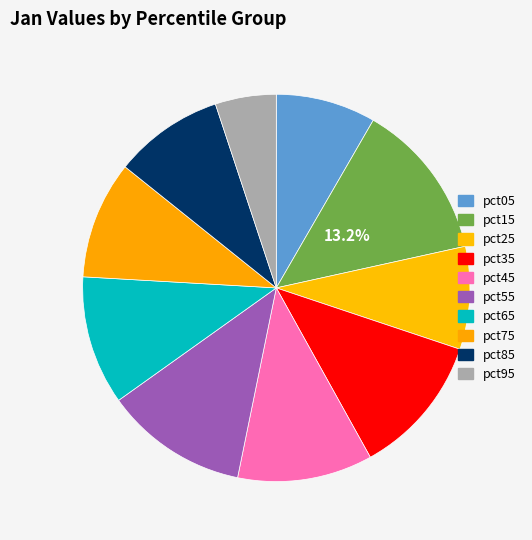

True or false: pct45 accounts for 5% of the total.

False